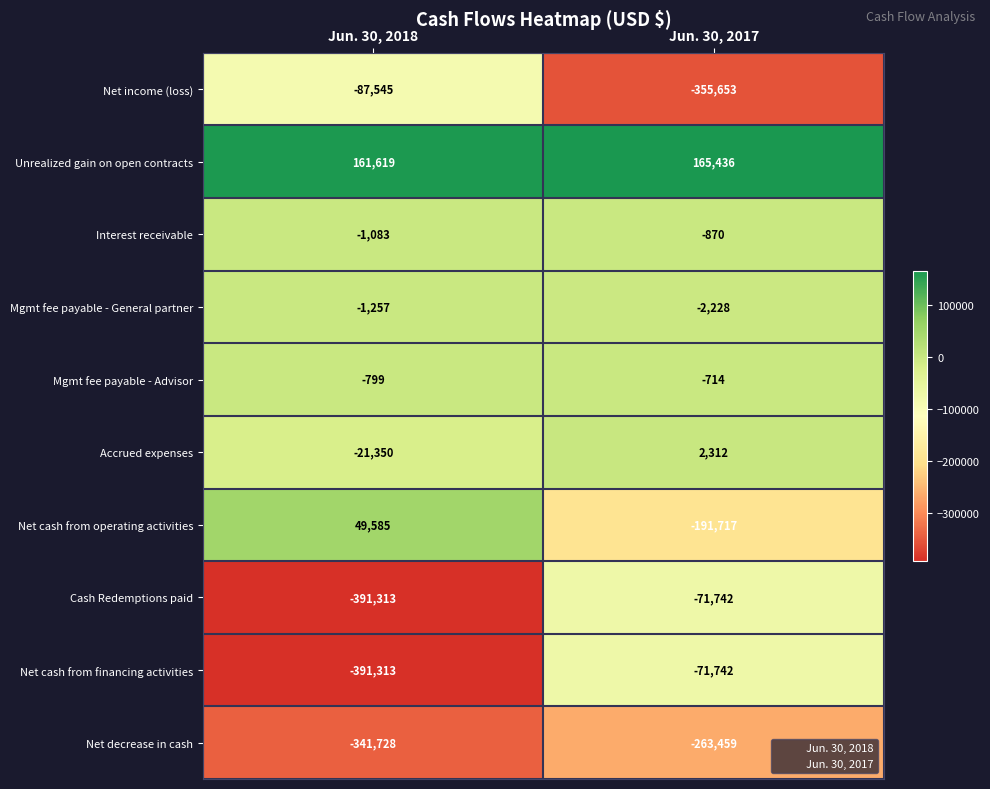

What is the greatest value displayed?

165436